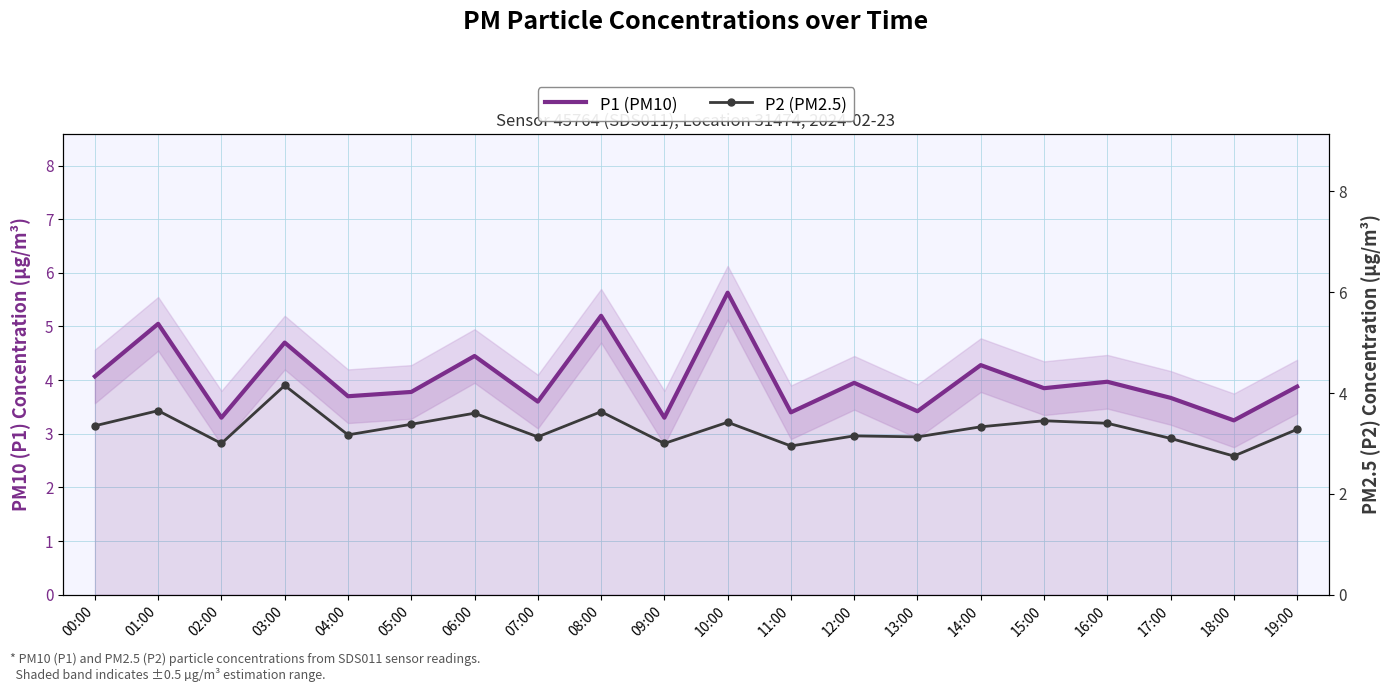

What is the total value across all series at 11:00?

6.3